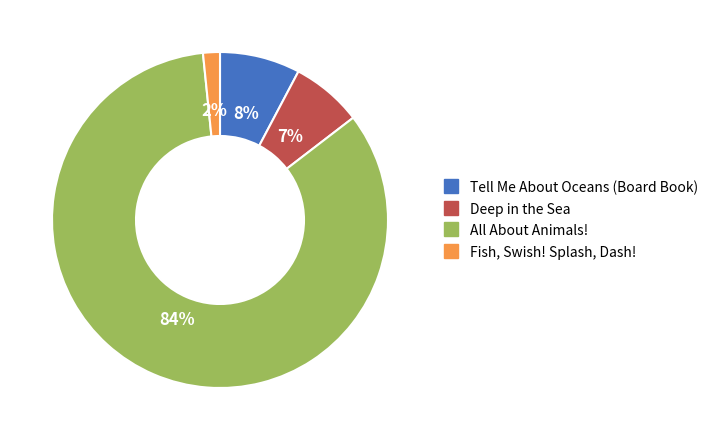

To the nearest percent, what portion does Fish, Swish! Splash, Dash! represent?

2%